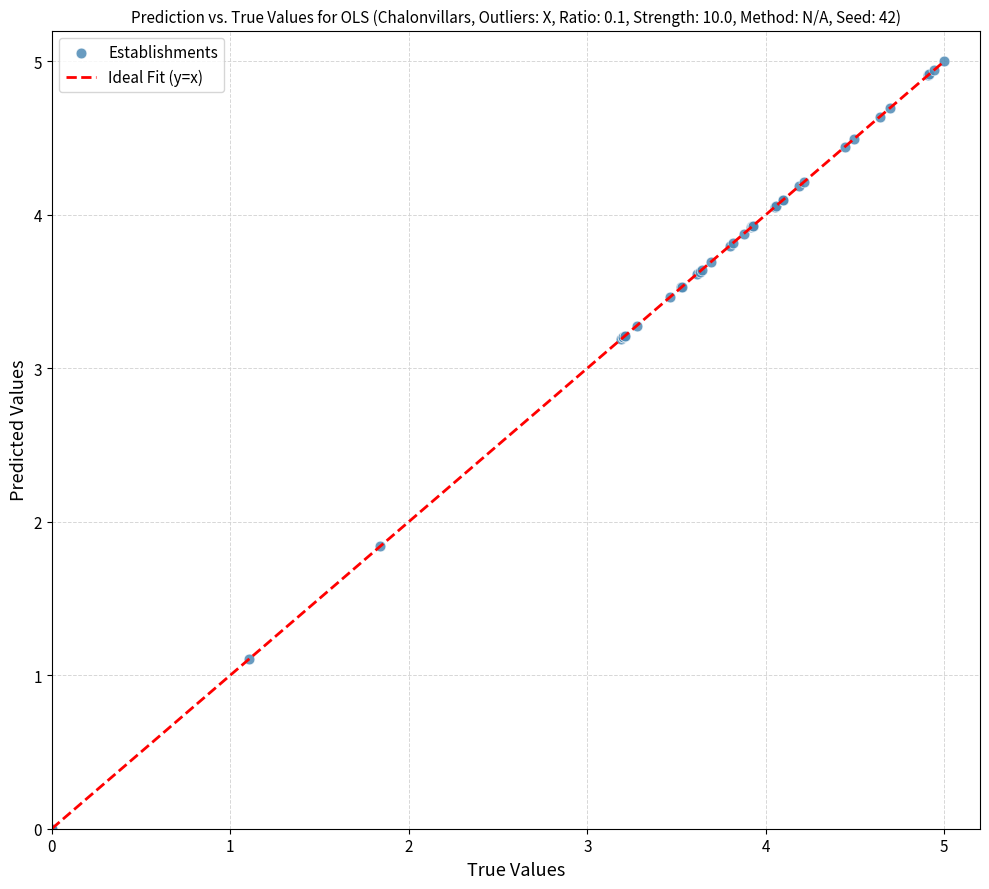

What Y value in the scatter plot is closest to 2?

1.8